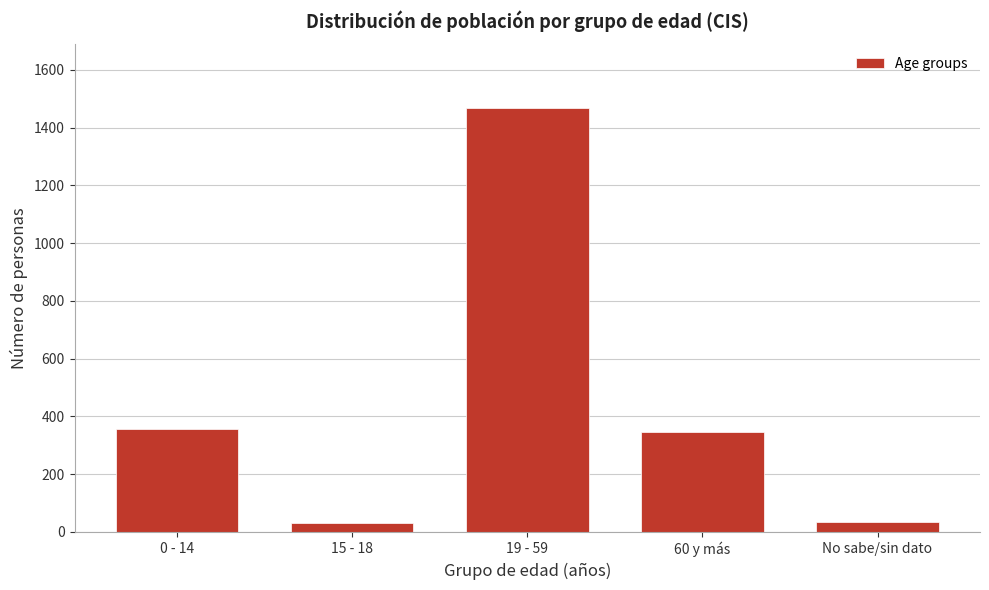

Between No sabe/sin dato and 19 - 59, which is larger?

19 - 59